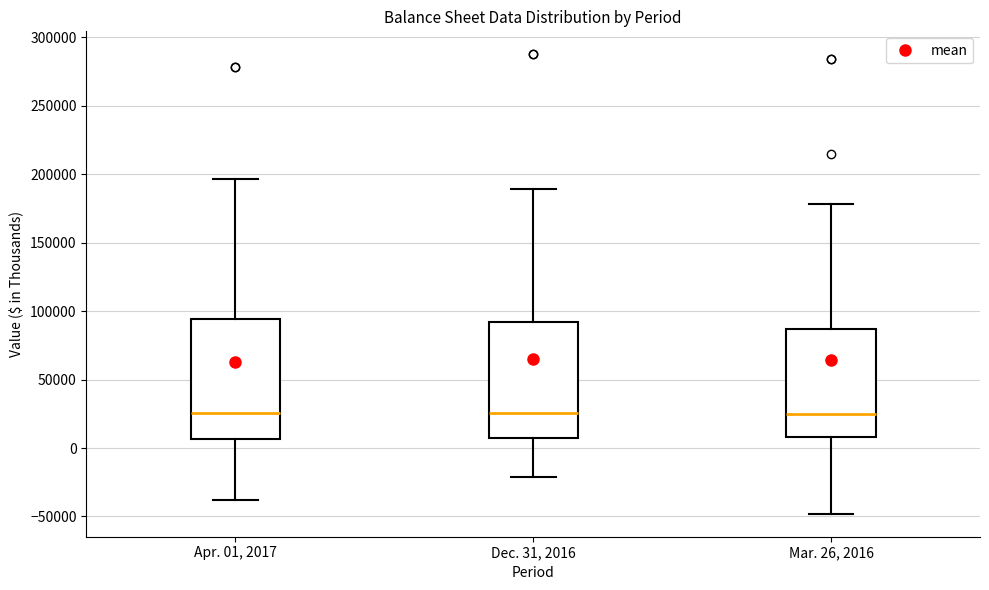

Reading left to right, read every box against the y-axis: the position of its median line, the range the box covers, and the ends of its whiskers. The values are not printed on the chart, so give them approximately, as read against the axis.

Apr. 01, 2017: median 25000, box 5000 to 95000, whiskers -40000 to 195000
Dec. 31, 2016: median 25000, box 5000 to 90000, whiskers -20000 to 190000
Mar. 26, 2016: median 25000, box 10000 to 85000, whiskers -50000 to 180000